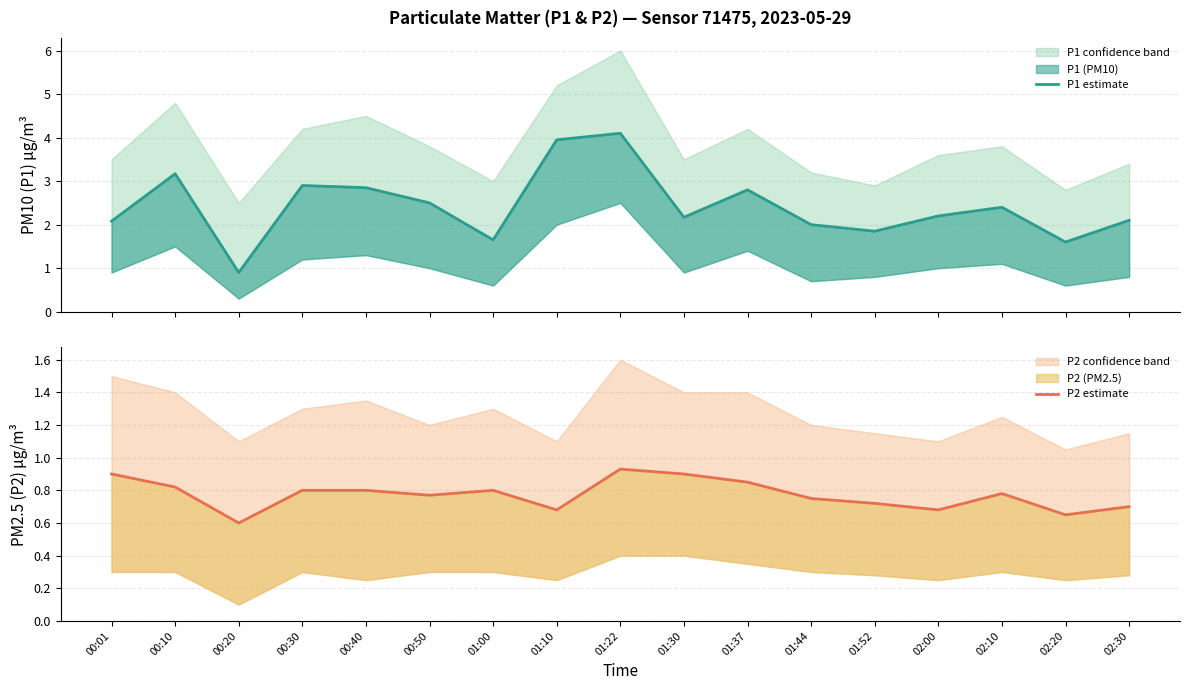

Does the chart display data point markers on the line(s)?

No